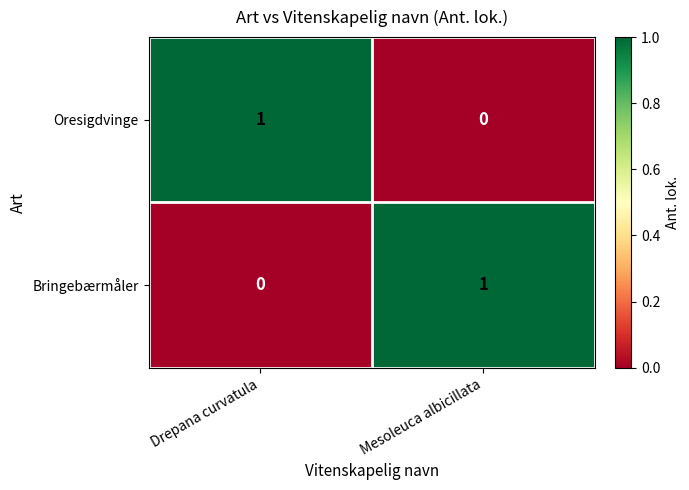

The Oresigdvinge series shows 0 at Mesoleuca albicillata. True or false?

True